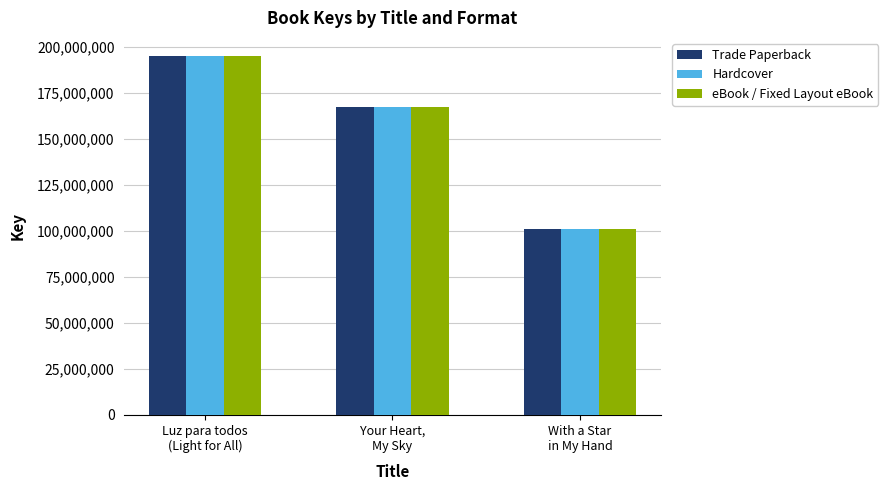

Reading right to left, extract all data points from this chart.

Trade Paperback: 101103162	167219916	194949126
Hardcover: 101103162	167219916	194949126
eBook / Fixed Layout eBook: 101103162	167219916	194949126